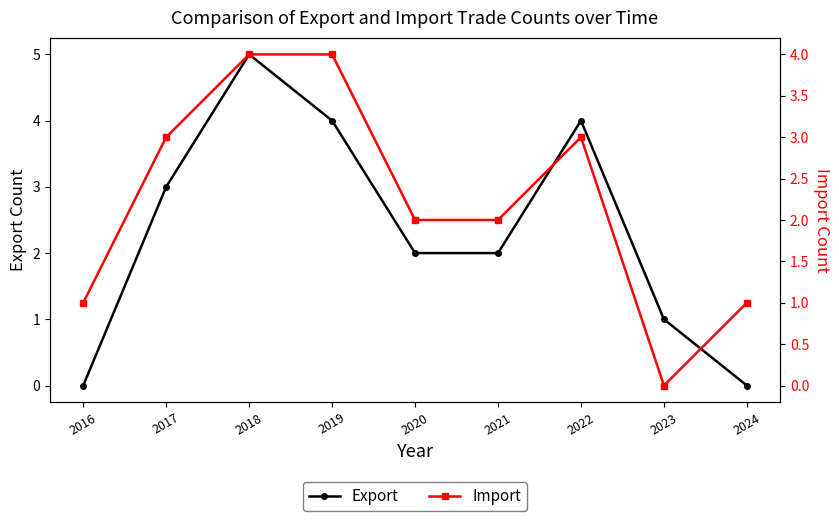

What is the value of the Import point at the 9th from the left?

1